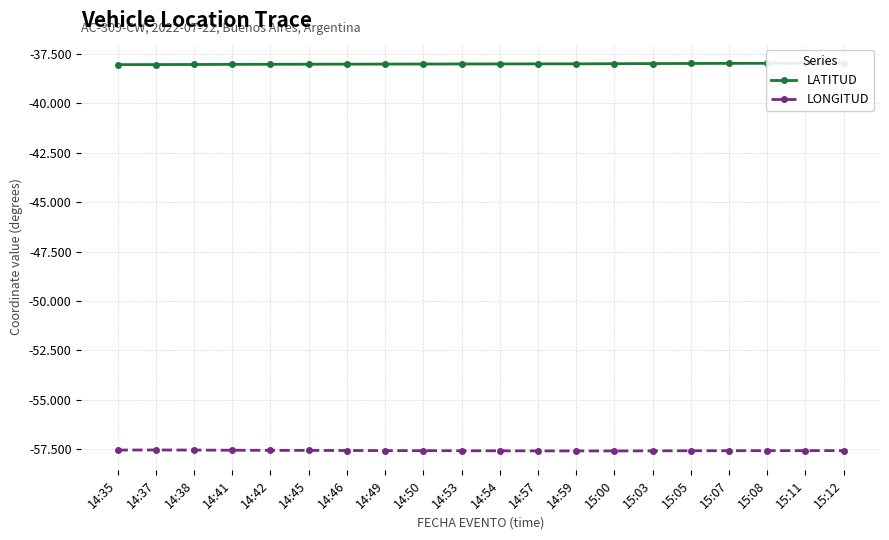

True or false: LATITUD and LONGITUD cross at least once.

False